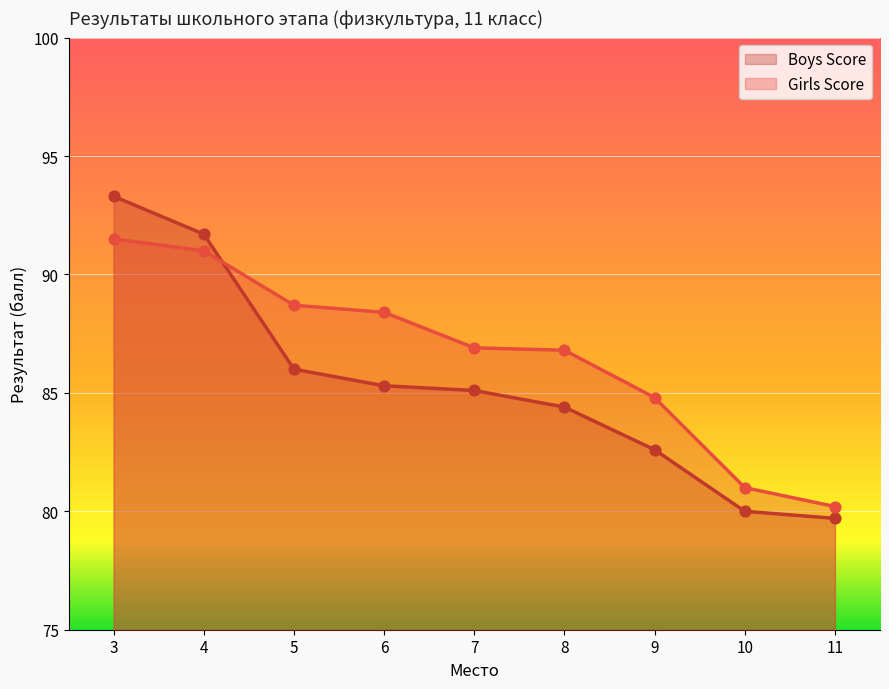

What is the total value across all series at 3?

184.8